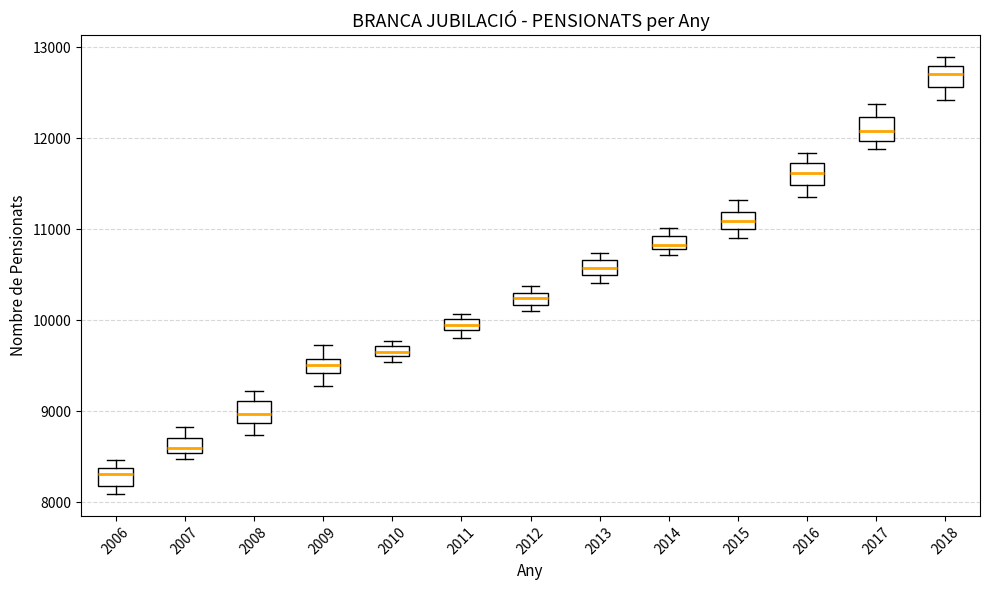

Where is the lower edge of the box at x = 2014 on the y-axis? The values are not printed on the chart, so give them approximately, as read against the axis.

10800